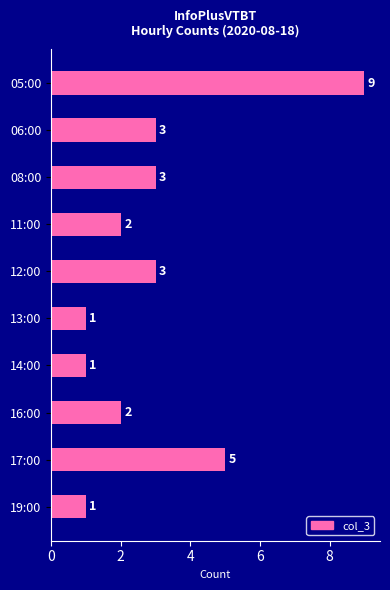

Reading top to bottom, transcribe all the data shown in this chart.

9	3	3	2	3	1	1	2	5	1